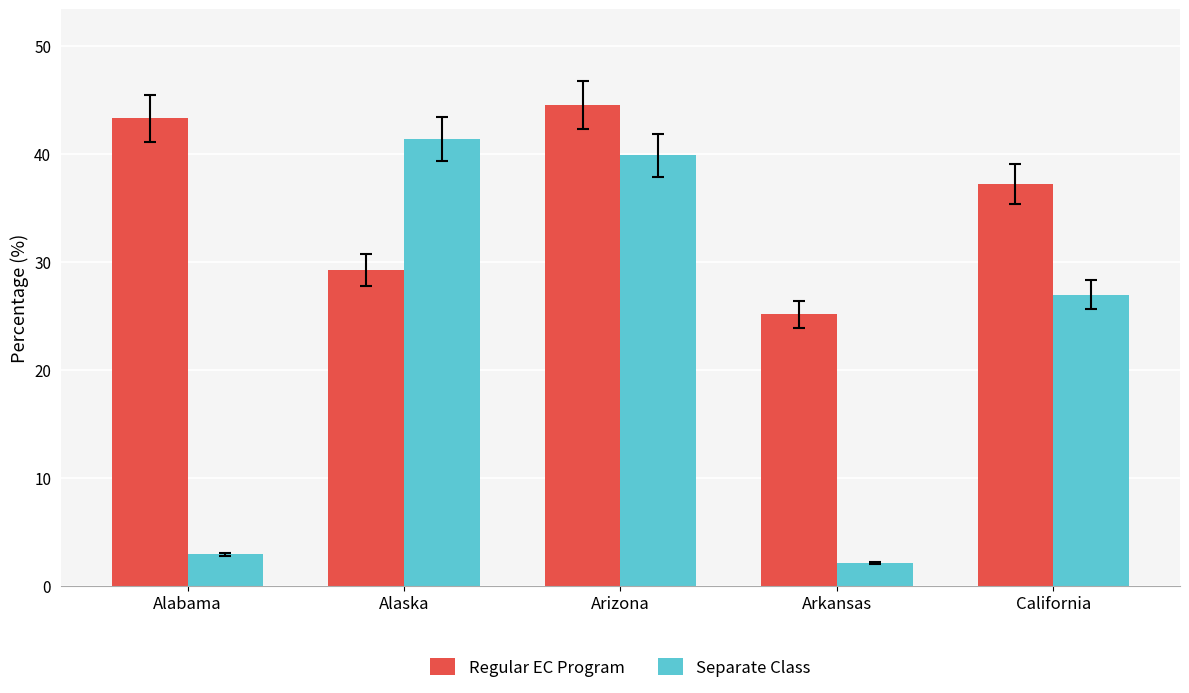

The value of Regular EC Program at Alaska is 29.2. True or false?

True